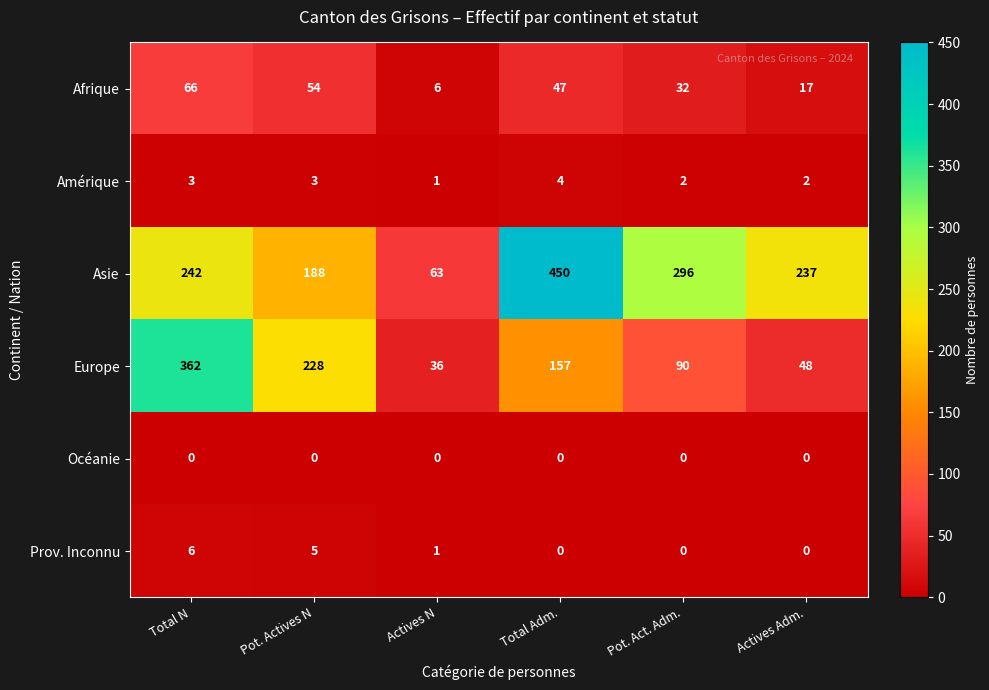

The Prov. Inconnu series shows -2 at Total Adm.. True or false?

False